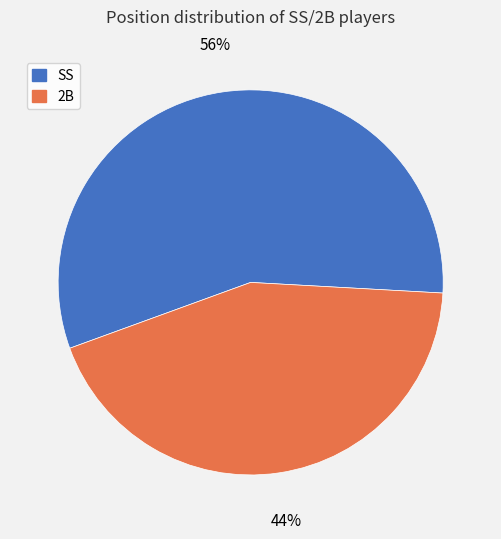

What is the ratio of the value at SS to the value at 2B?

1.3